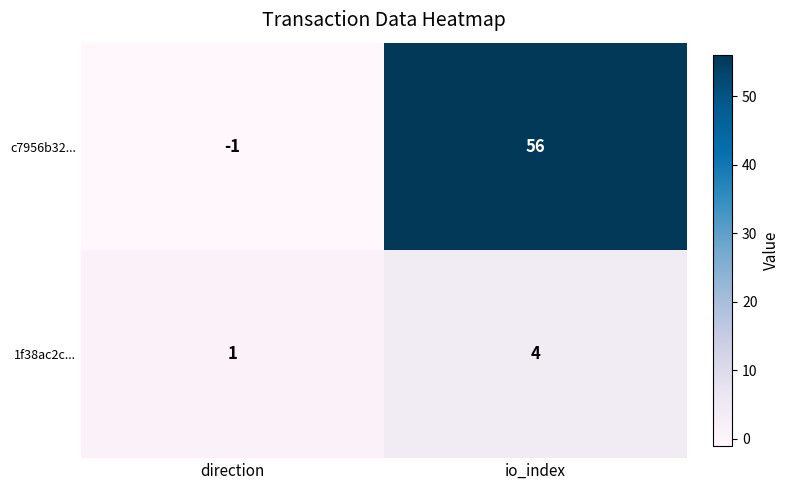

How many distinct data groups are displayed?

2